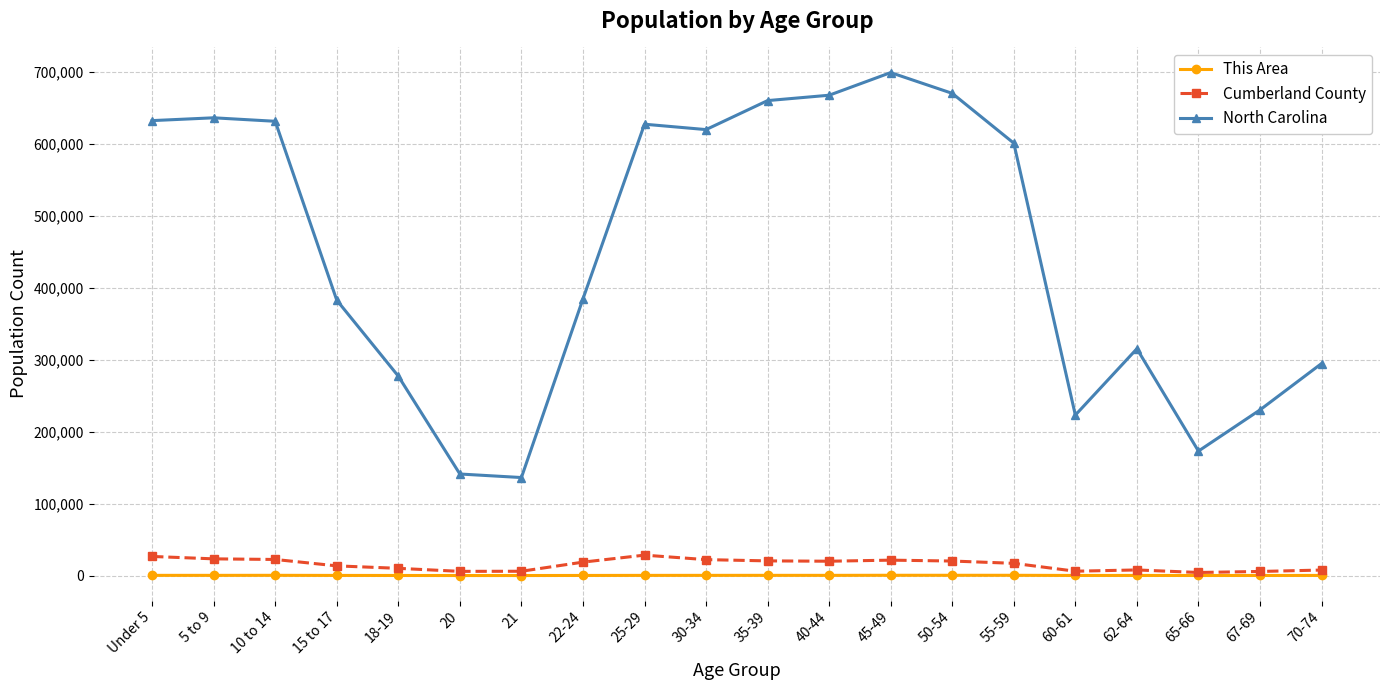

What is the sum of all Cumberland County values?

306835